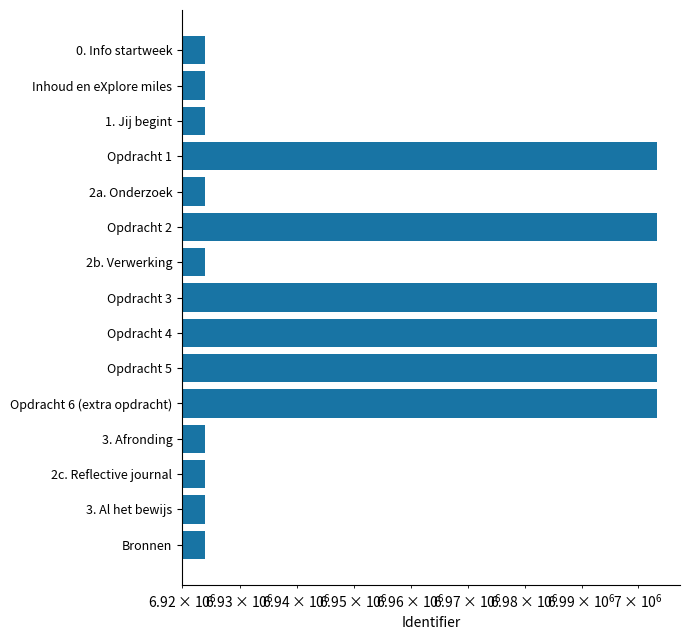

The chart shows a value of 11051568 at 2b. Verwerking. True or false?

False